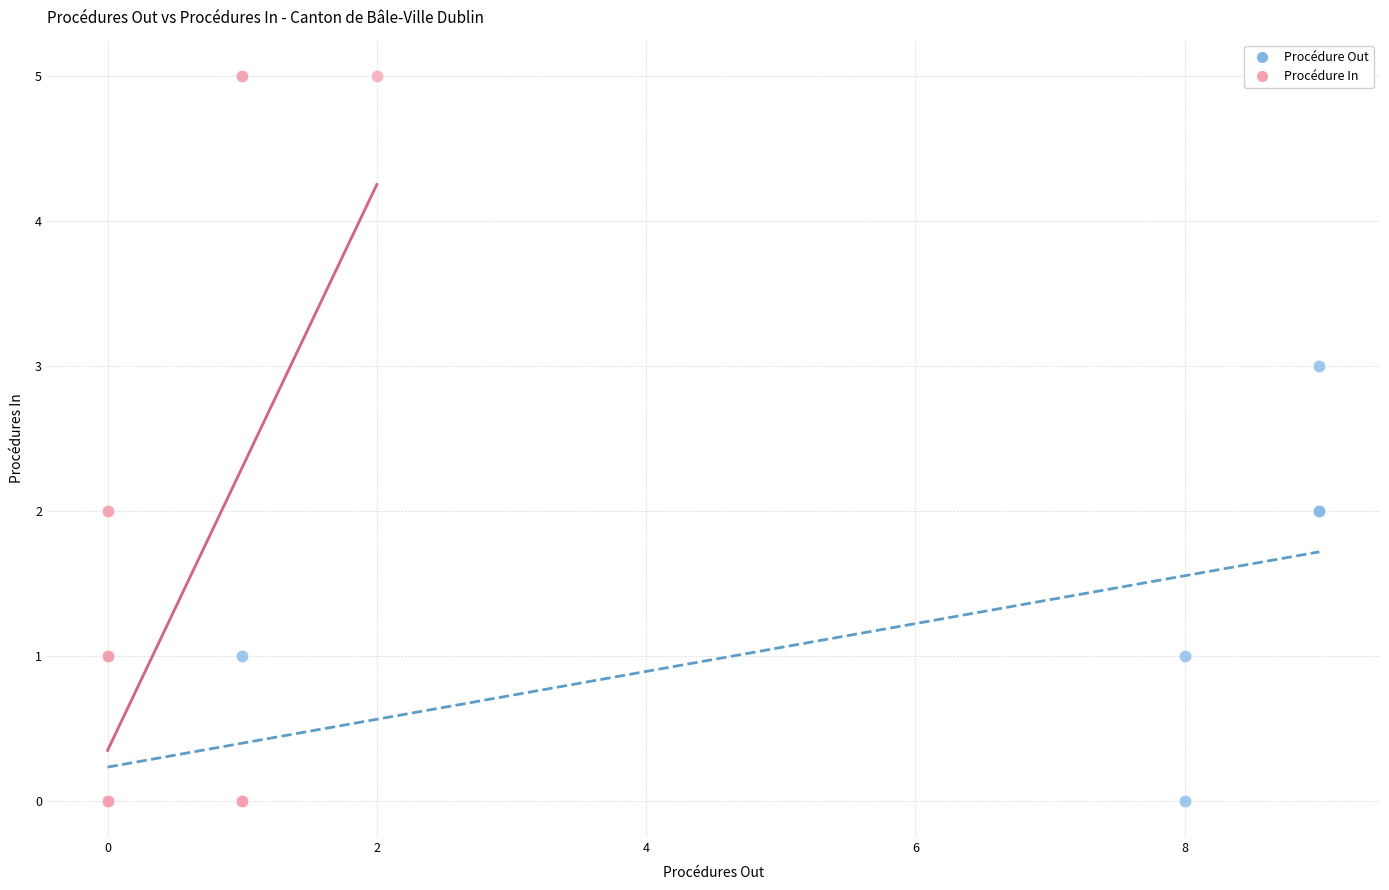

What are all the series names shown in the legend?

Procédure Out, Procédure In